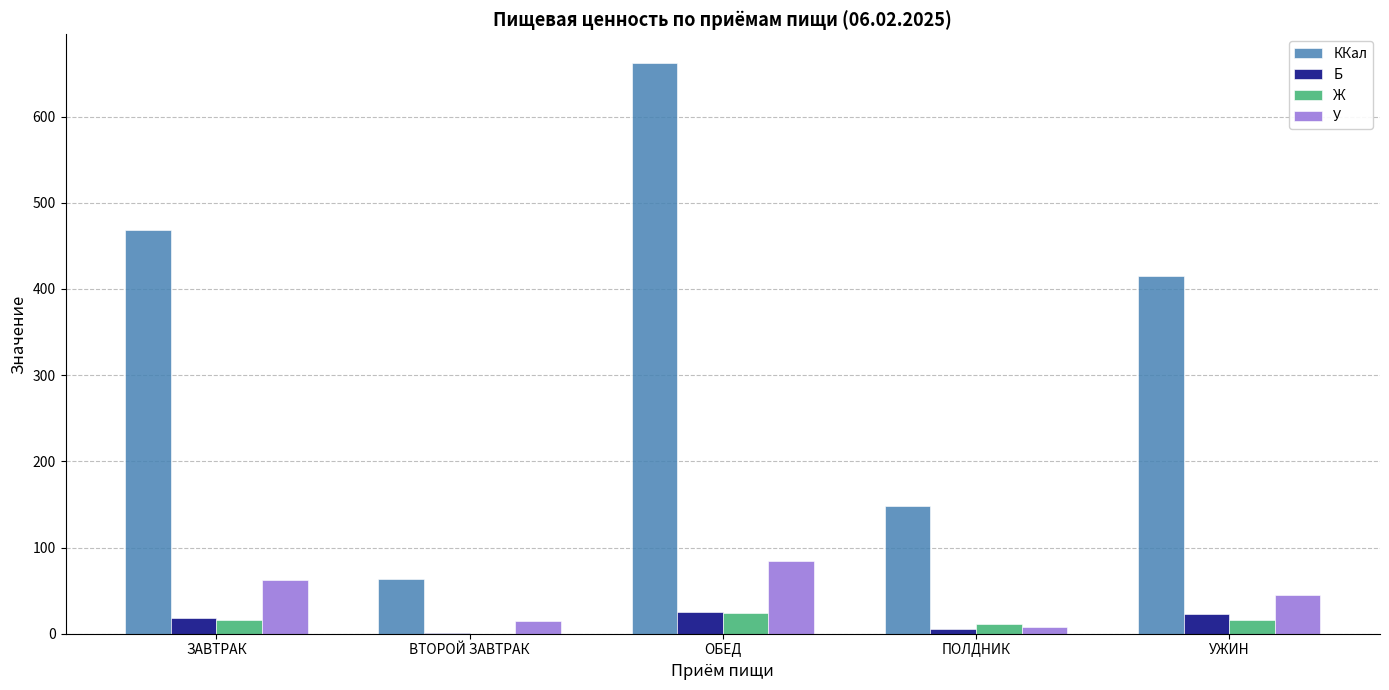

Is it true that У equals 23.0 at ОБЕД?

False